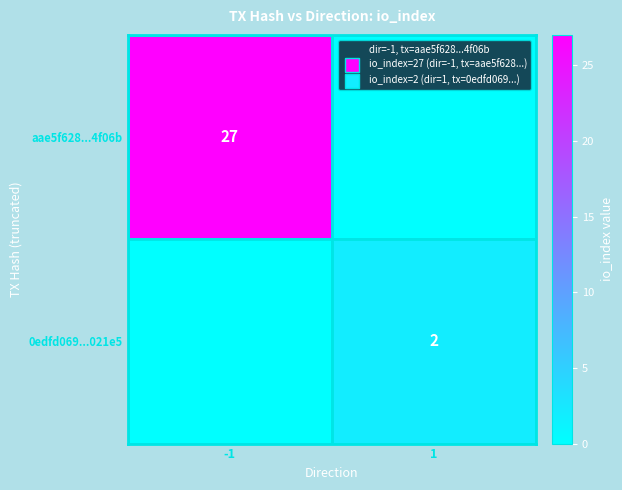

Count the number of categories in the chart.

2